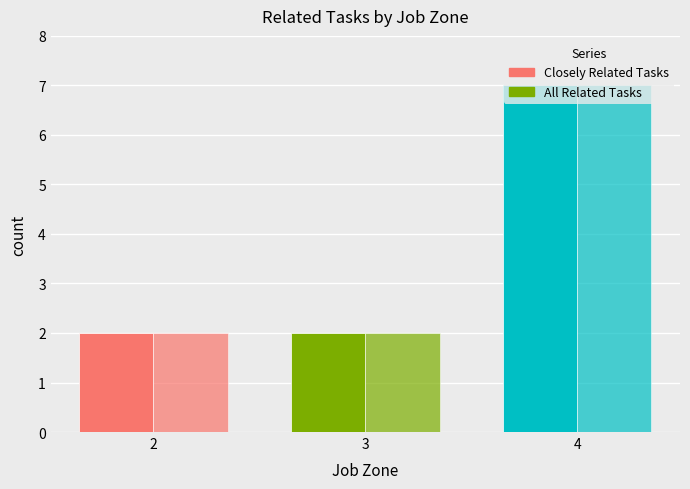

List the labels in order of All Related Tasks value, largest first.

4, 2, 3